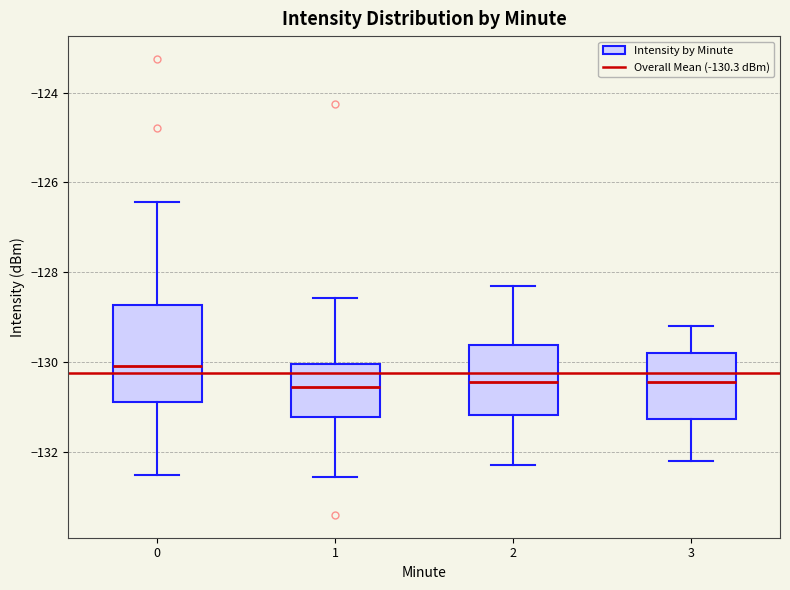

Reading left to right, read every box against the y-axis: the position of its median line, the range the box covers, and the ends of its whiskers. The values are not printed on the chart, so give them approximately, as read against the axis.

0: median -130.0, box -130.8 to -128.8, whiskers -132.6 to -126.4
1: median -130.6, box -131.2 to -130.0, whiskers -132.6 to -128.6
2: median -130.4, box -131.2 to -129.6, whiskers -132.2 to -128.2
3: median -130.4, box -131.2 to -129.8, whiskers -132.2 to -129.2